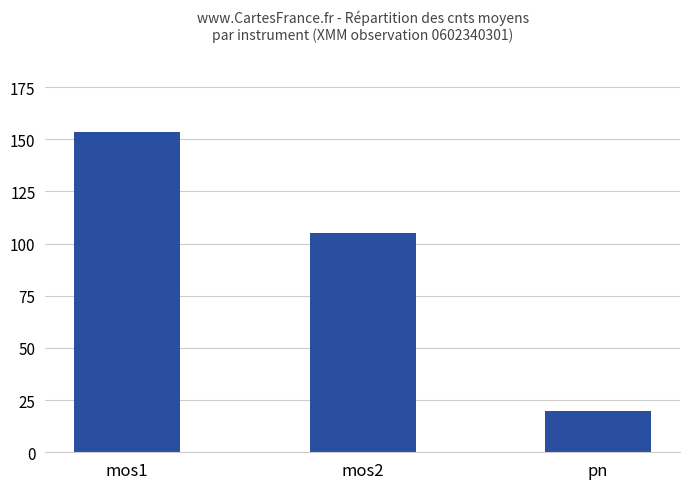

Which category has the highest value across all series?

mos1